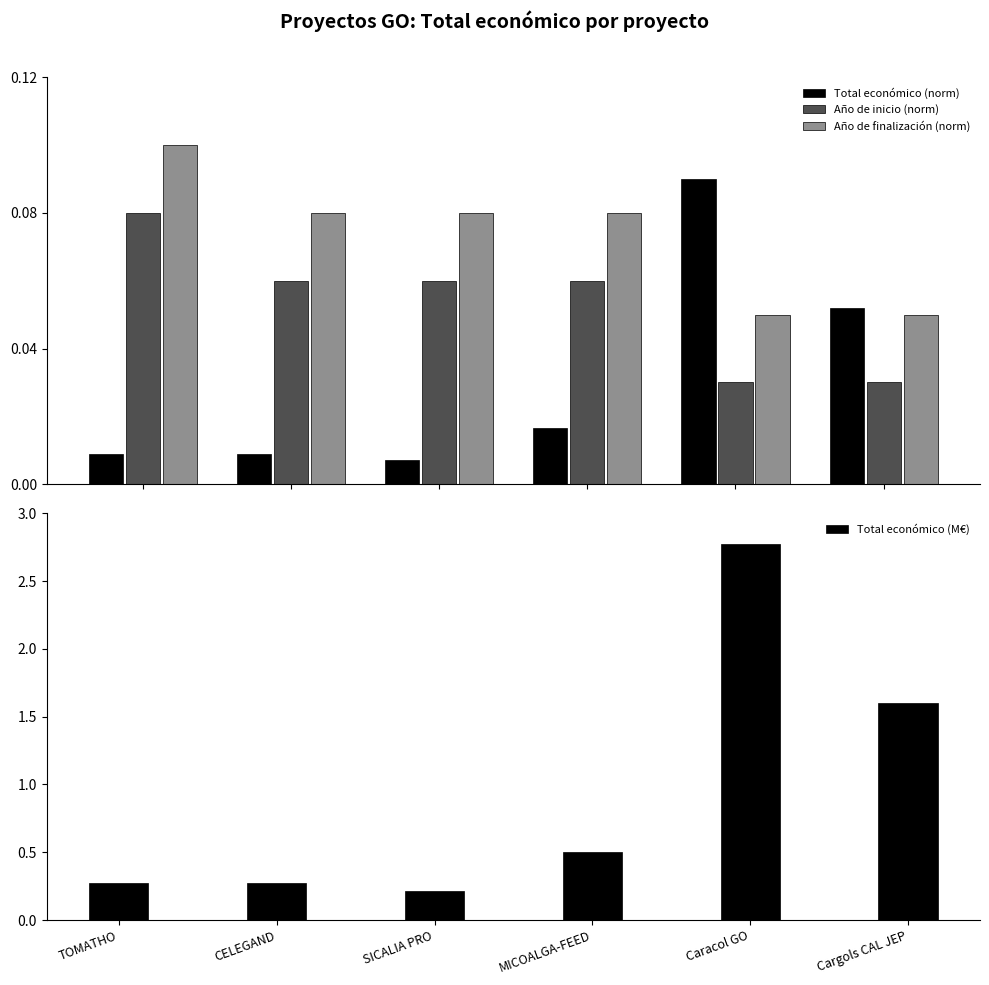

At how many categories does at least one series exceed 2?

1